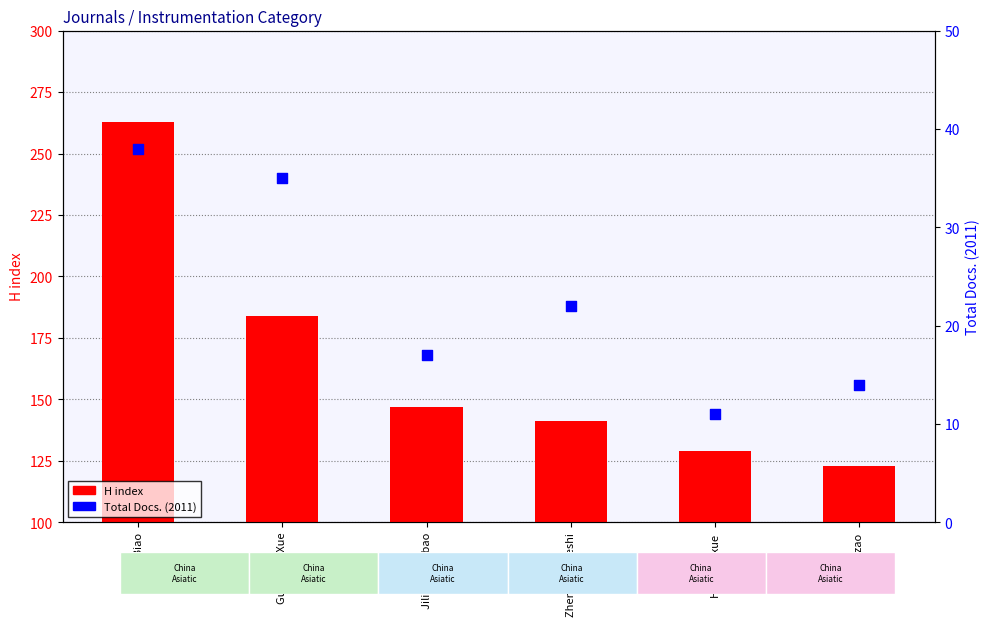

What are all the series names shown in the legend?

H index, Total Docs. (2011)